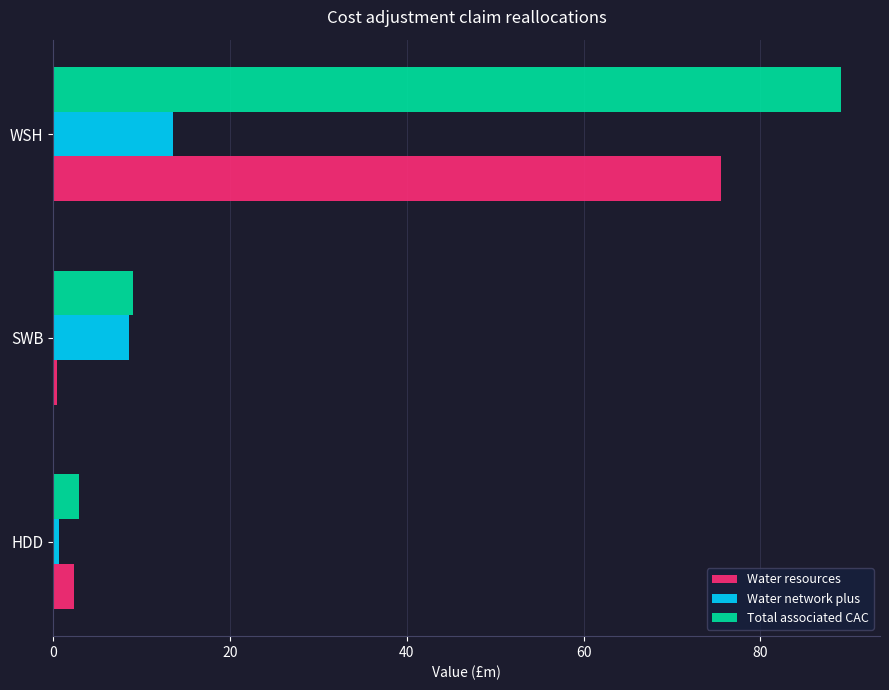

What is the maximum value for Total associated CAC?

89.1